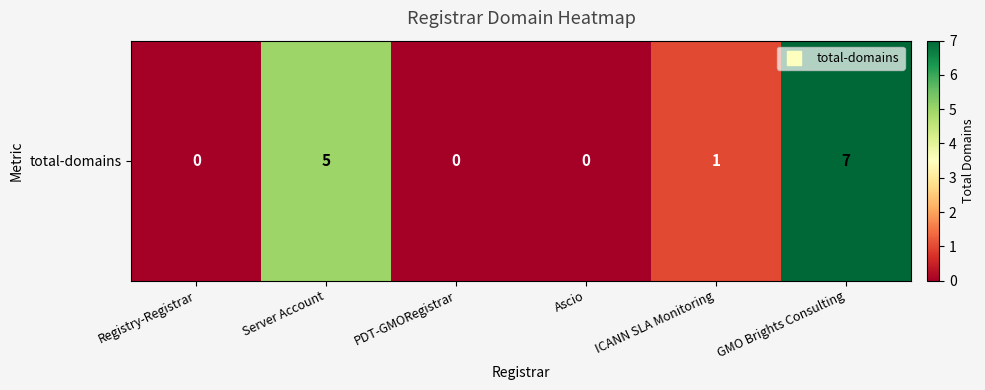

Reading right to left, what are all the values shown in this chart?

GMO Brights Consulting=7	ICANN SLA Monitoring=1	Ascio=0	PDT-GMORegistrar=0	Server Account=5	Registry-Registrar=0